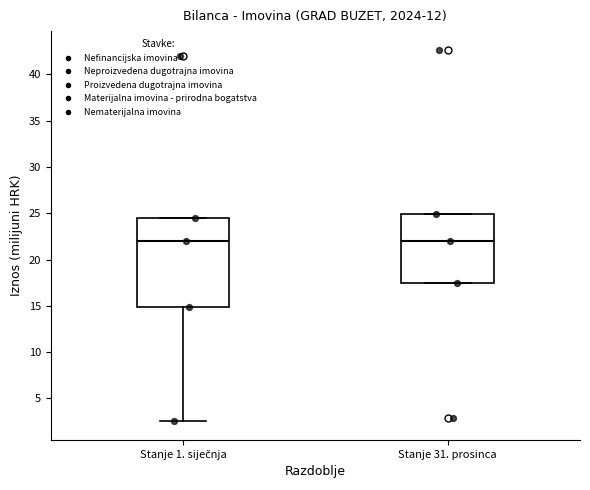

Reading left to right, read every box against the y-axis: the position of its median line, the range the box covers, and the ends of its whiskers. The values are not printed on the chart, so give them approximately, as read against the axis.

Stanje 1. siječnja: median 22.0, box 15.0 to 24.5, whiskers 2.5 to 24.5
Stanje 31. prosinca: median 22.0, box 17.5 to 25.0, whiskers 17.5 to 25.0